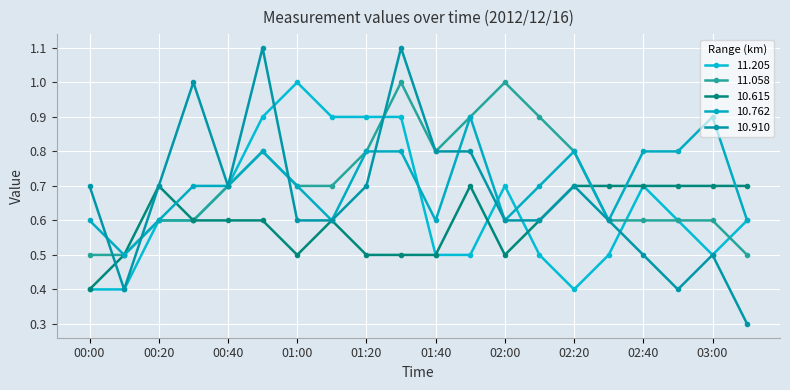

Which series has the widest spread of values?

10.910